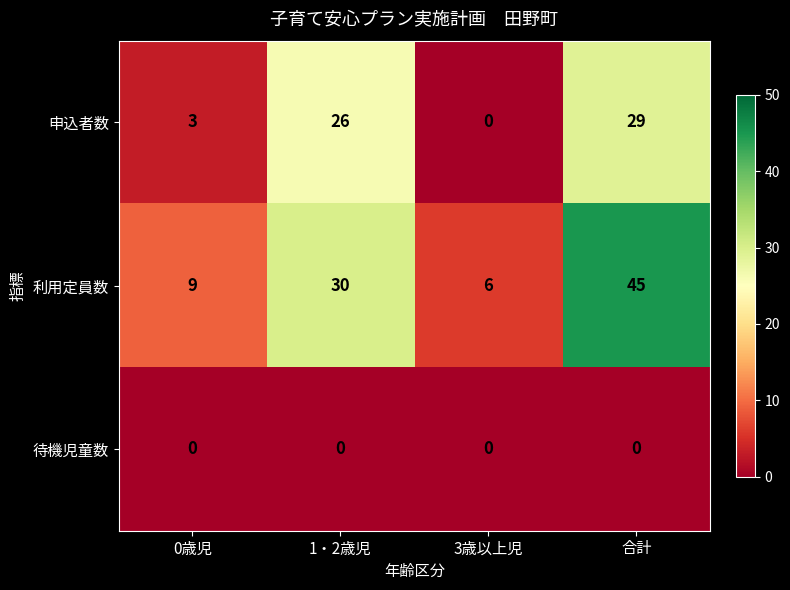

List the series in order of their peak value, lowest first.

待機児童数, 申込者数, 利用定員数